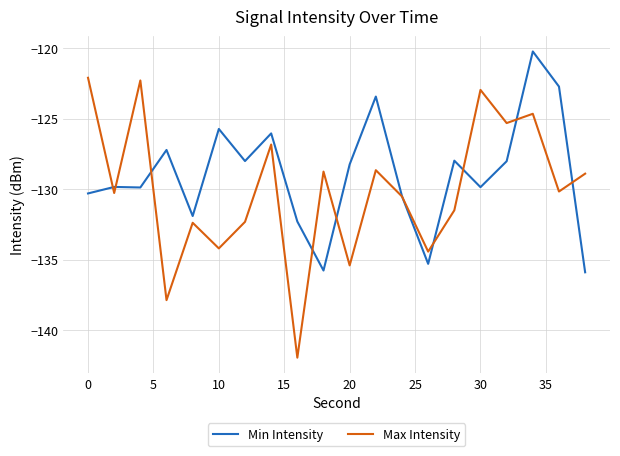

Which series has the largest total across all categories?

Min Intensity